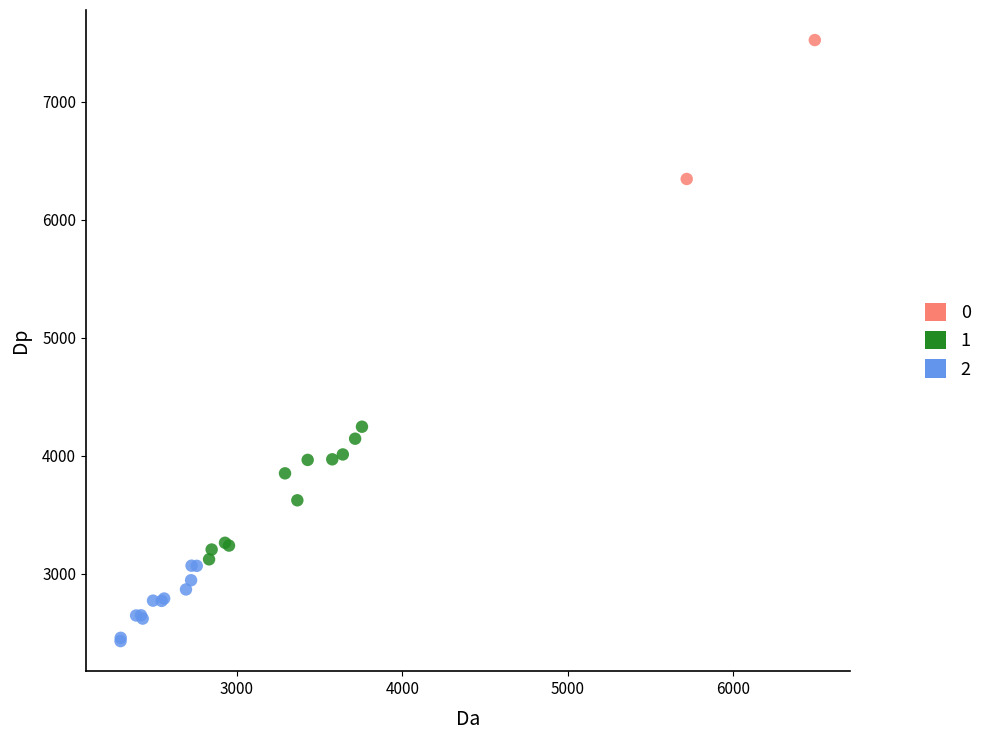

What are all the series names shown in the legend?

0, 1, 2